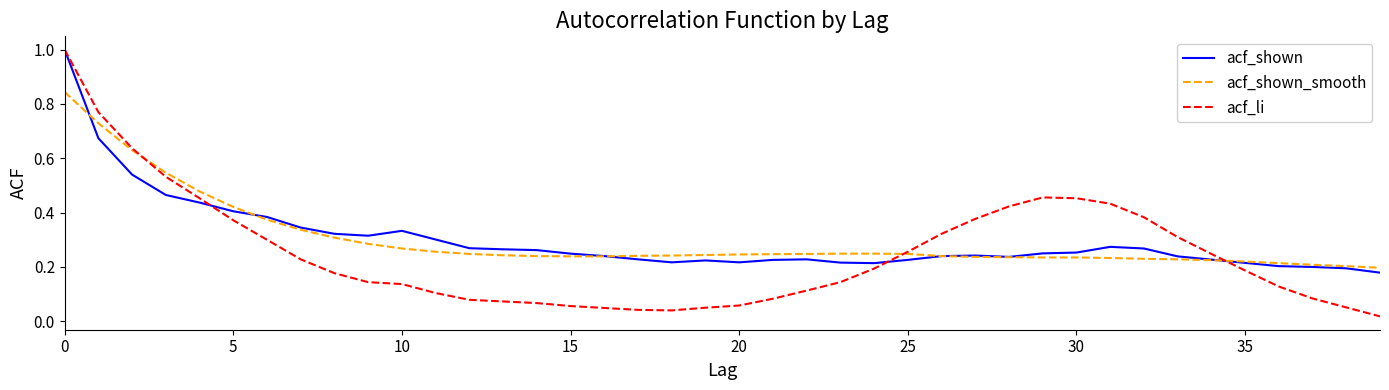

Which series has the widest spread of values?

acf_li